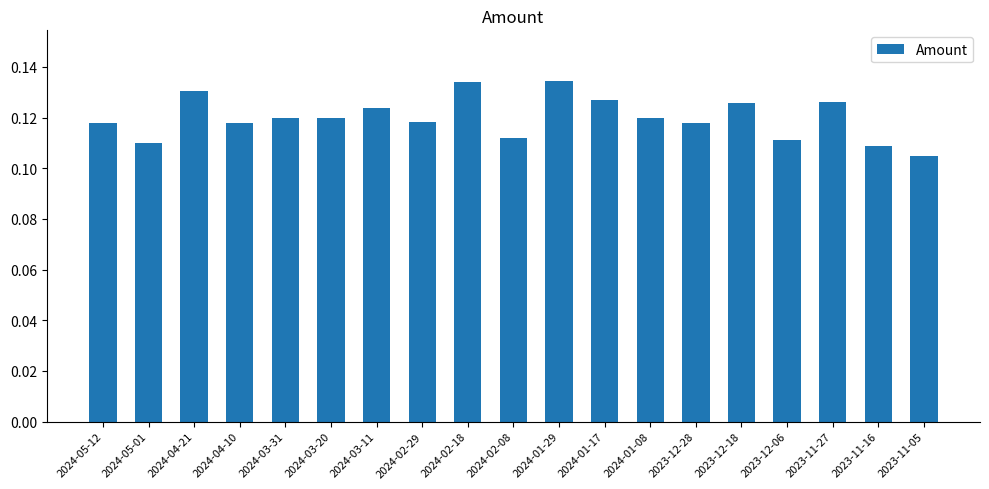

How many values are between 0 and 1?

19